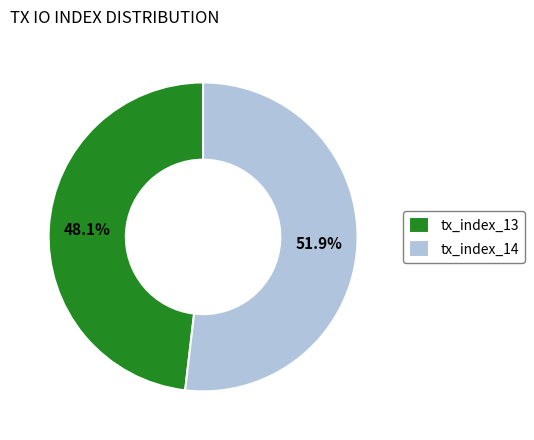

What is the ratio of the value at tx_index_14 to the value at tx_index_13?

1.1